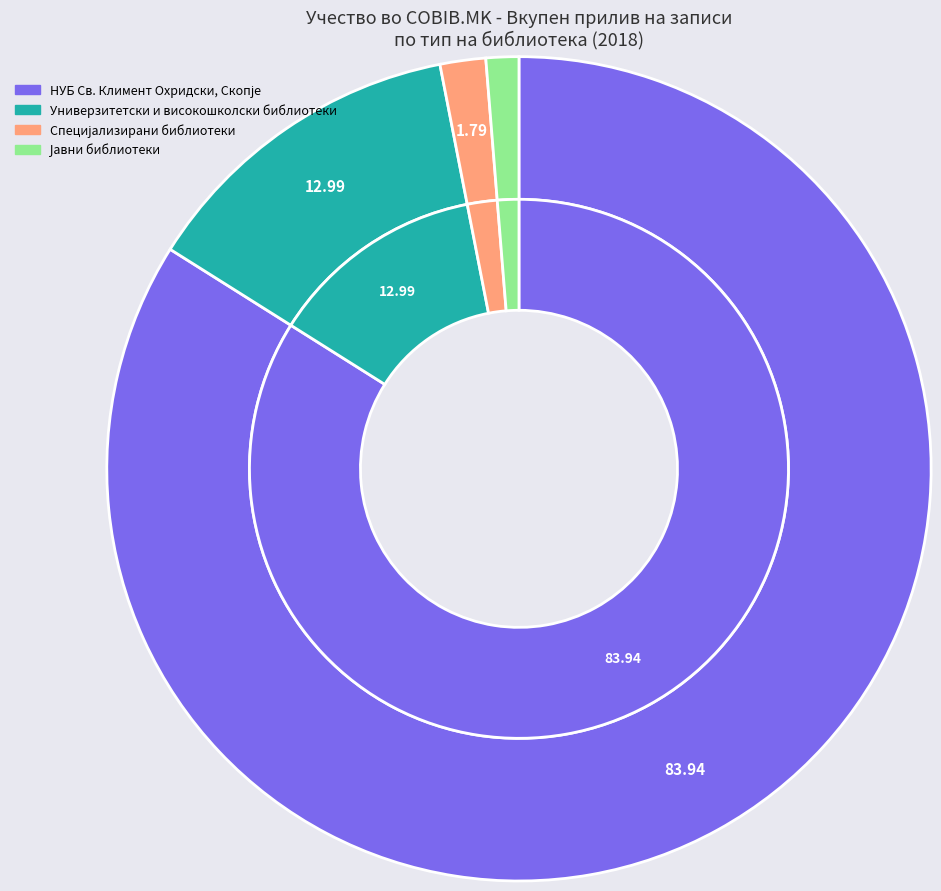

Count the number of slices in the pie.

4